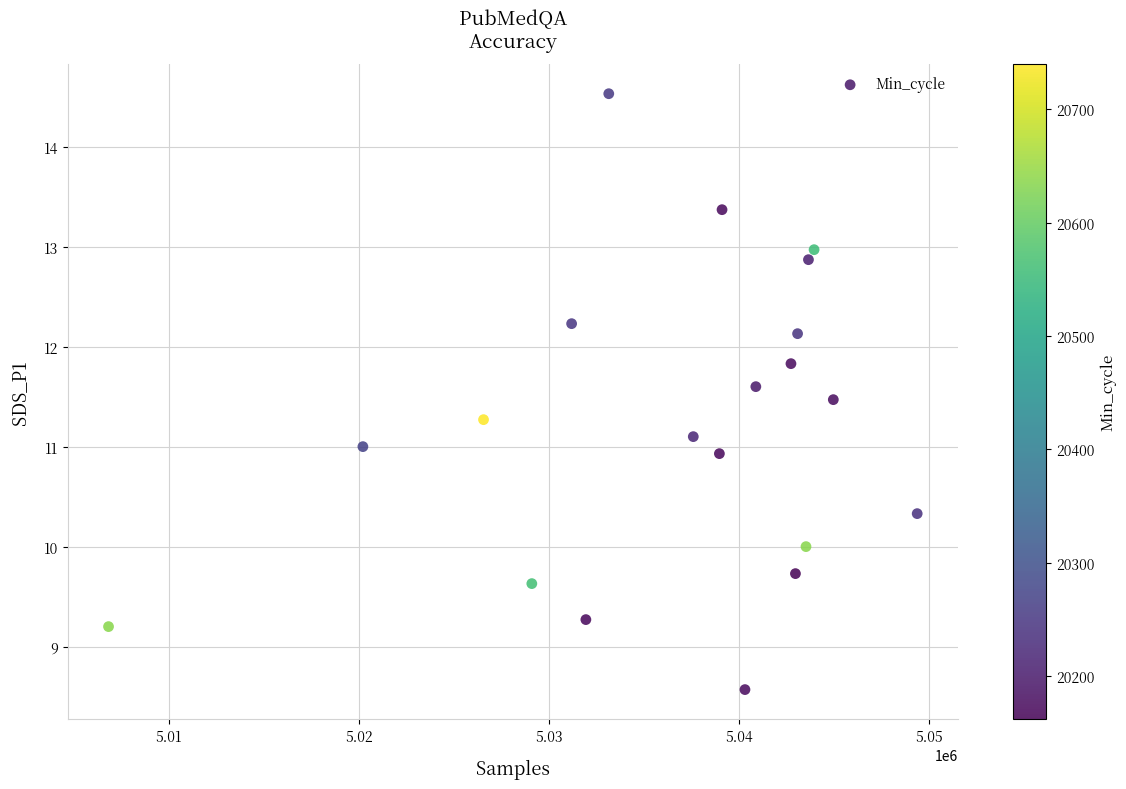

What is the range of Y values (max minus min)?

6.0